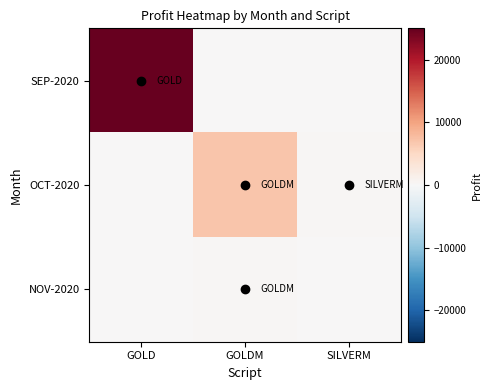

At SILVERM, list the series in order from smallest to largest.

SEP-2020, NOV-2020, OCT-2020